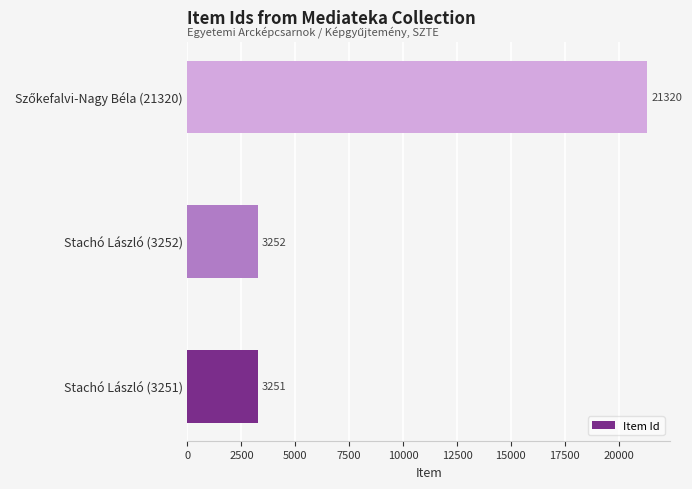

What is the minimum value shown in the chart?

3251